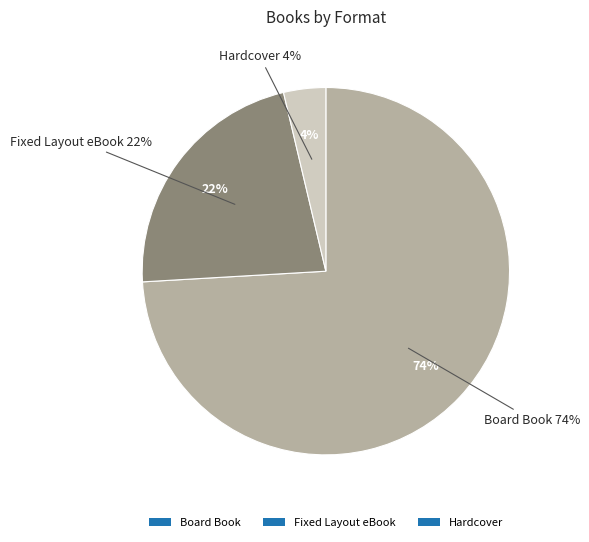

The Hardcover slice represents 4% of the pie. True or false?

True